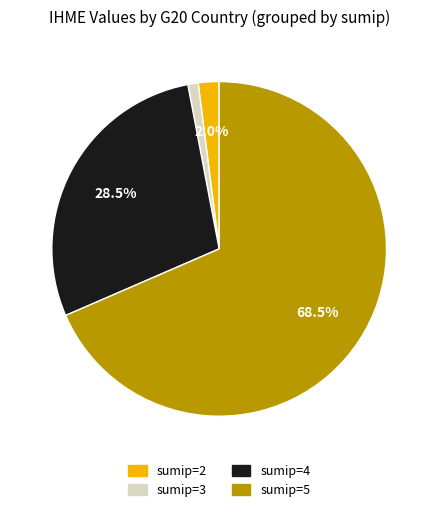

Is there a majority slice in this chart?

Yes